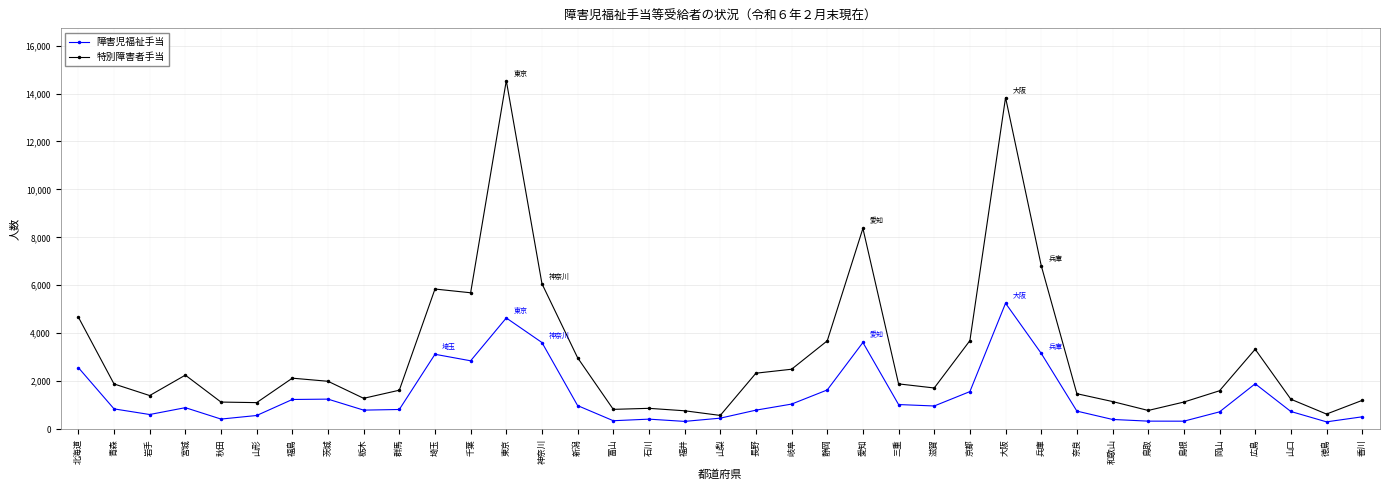

What is the label of the 22nd point from the right?

富山